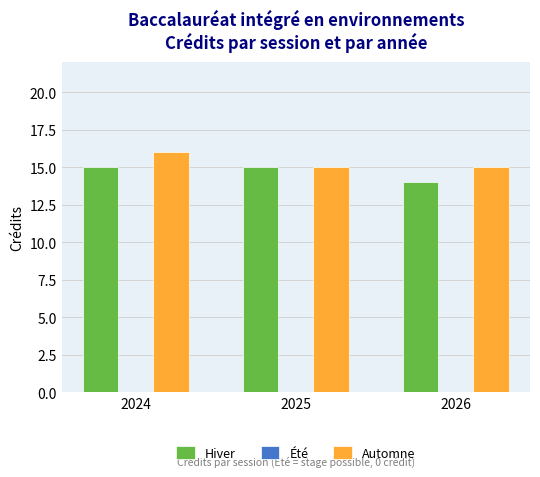

Count the number of data series in this chart.

2